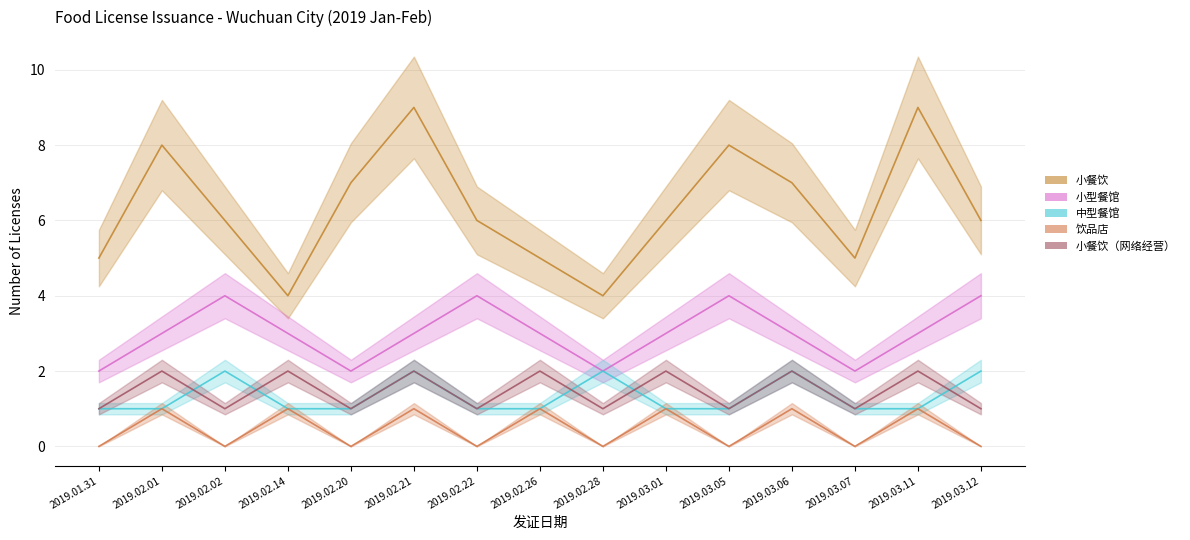

What is the average value of the 中型餐馆 series?

1